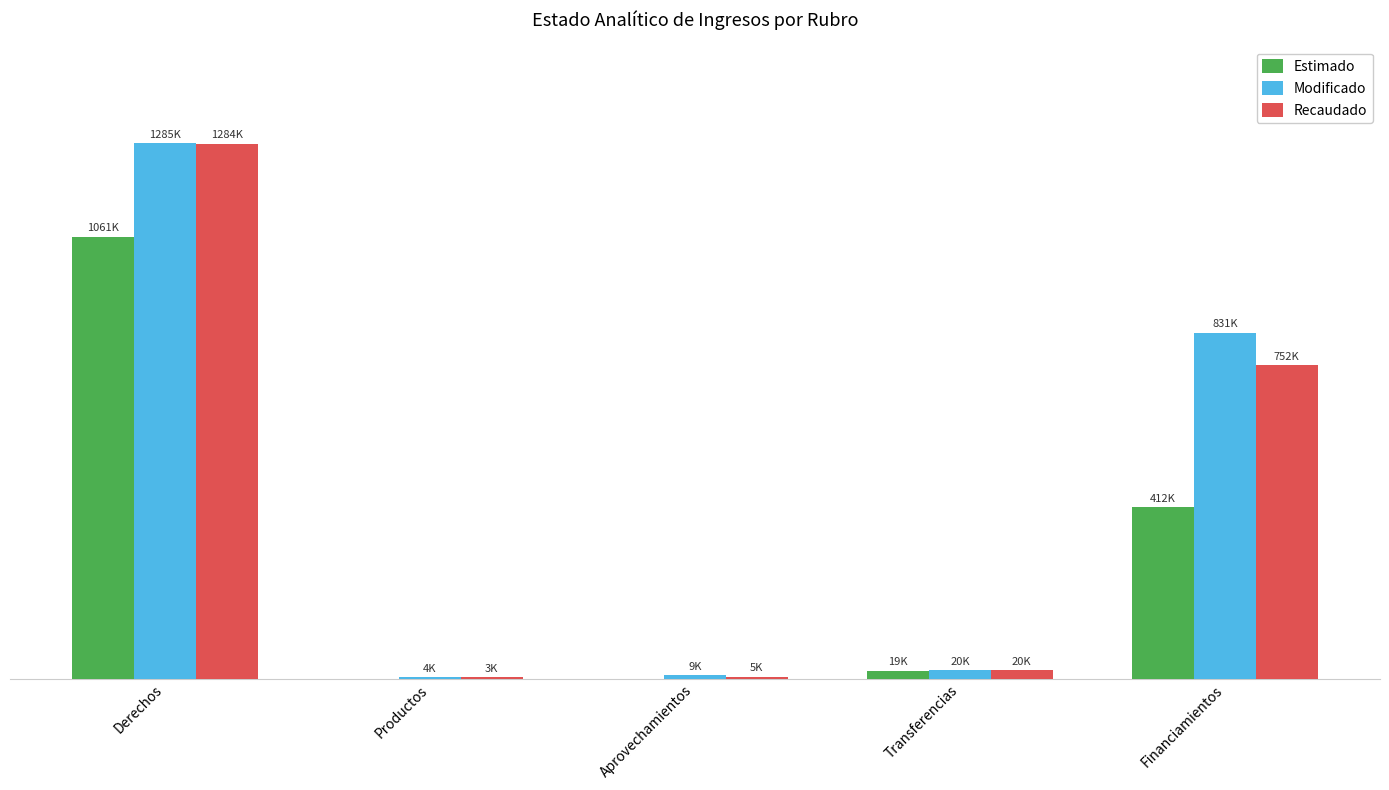

Reading right to left, list all the values displayed in this chart.

Estimado: Financiamientos=412000.0	Transferencias=18811.1	Aprovechamientos=0.0	Productos=0.0	Derechos=1060813.9
Modificado: Financiamientos=830637.2	Transferencias=20213.4	Aprovechamientos=8765.0	Productos=3512.9	Derechos=1285144.7
Recaudado: Financiamientos=752058.8	Transferencias=20213.4	Aprovechamientos=4693.2	Productos=3473.1	Derechos=1283698.2